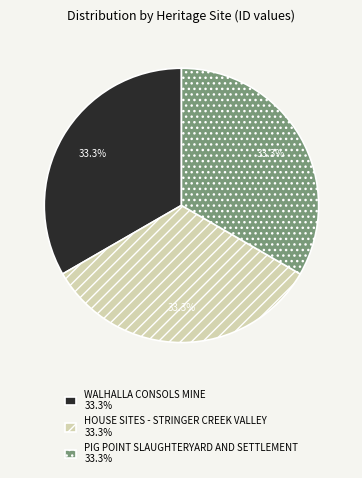

To the nearest percent, what is the combined percentage of PIG POINT SLAUGHTERYARD AND SETTLEMENT and HOUSE SITES - STRINGER CREEK VALLEY?

67%